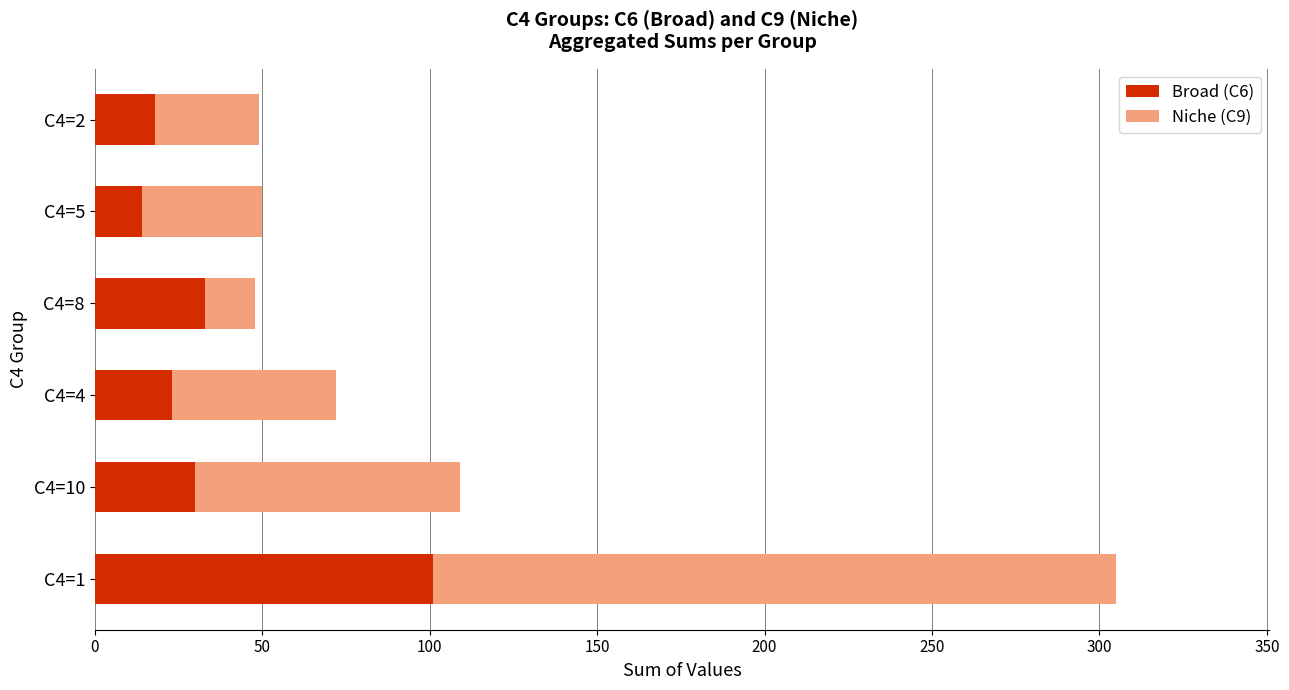

What is the total value across all series at C4=10?

109